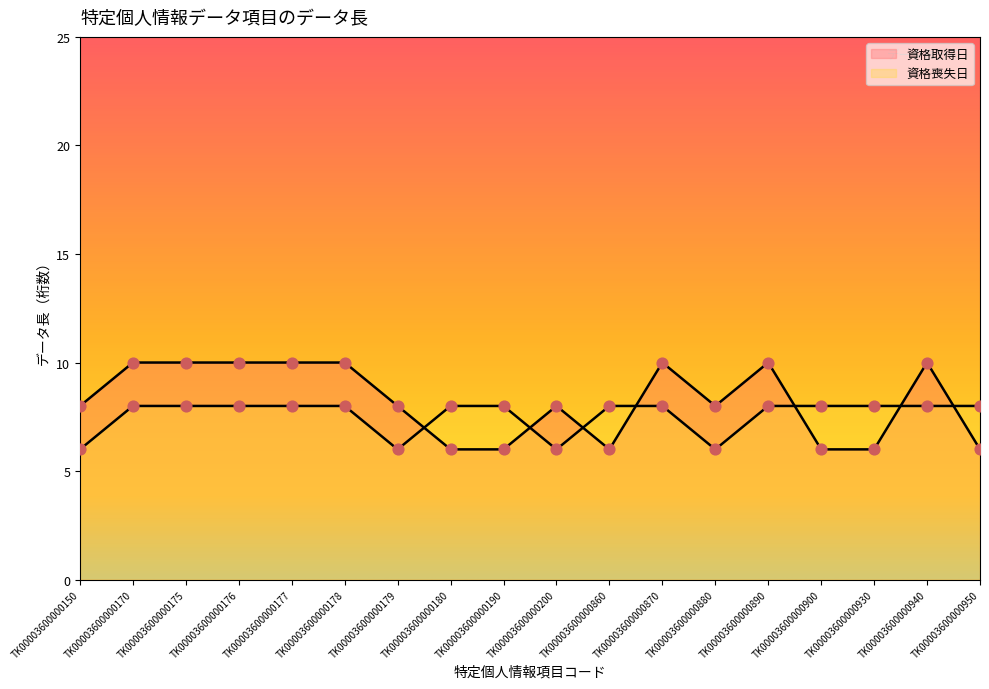

What are all the series names shown in the legend?

資格取得日, 資格喪失日